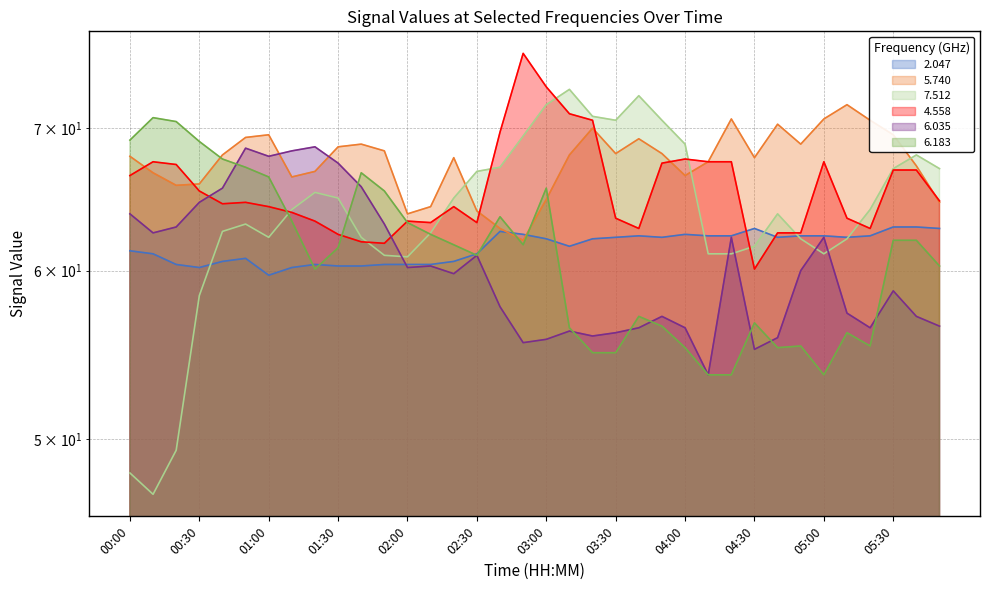

What is the approximate value of 6.183 at 05:40?

62.0